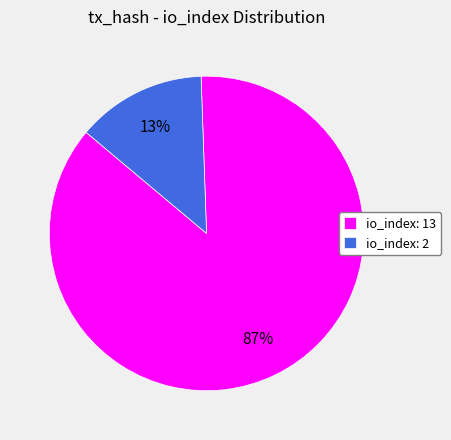

What is the smallest slice in the pie chart?

io_index: 2